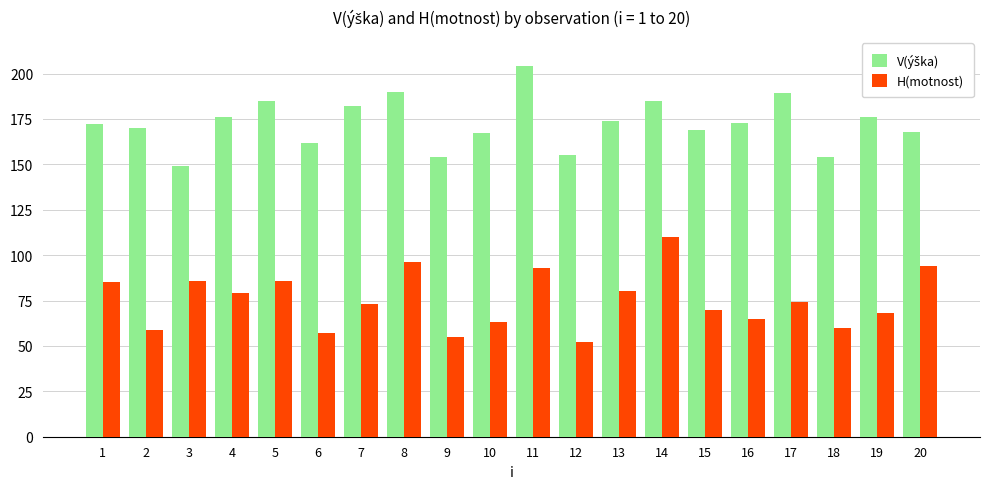

True or false: H(motnost) has a value of 31 at 20.

False